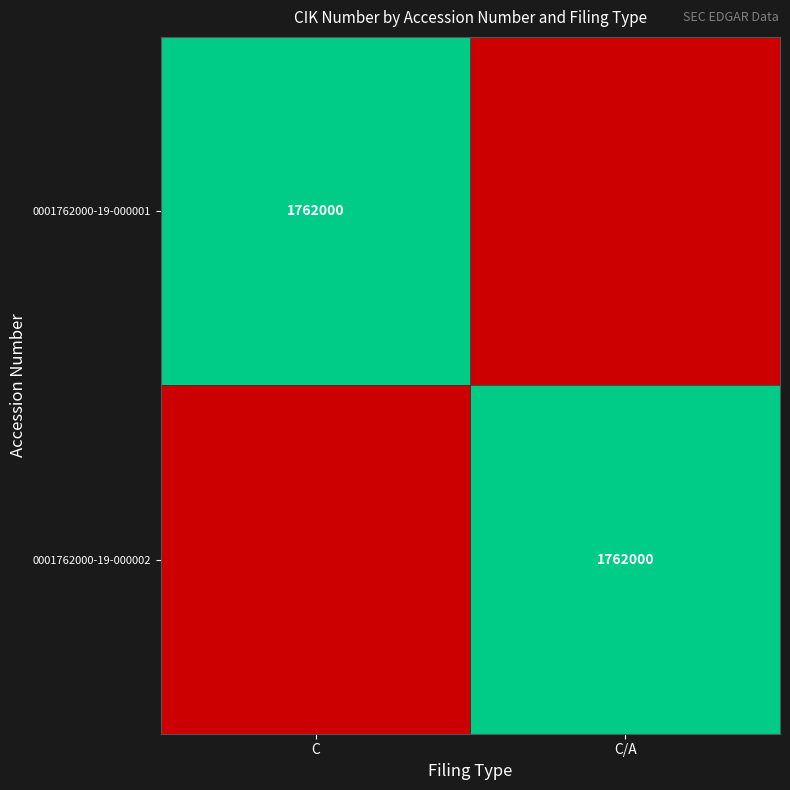

True or false: 0001762000-19-000001 has a value of 1762000 at C.

True